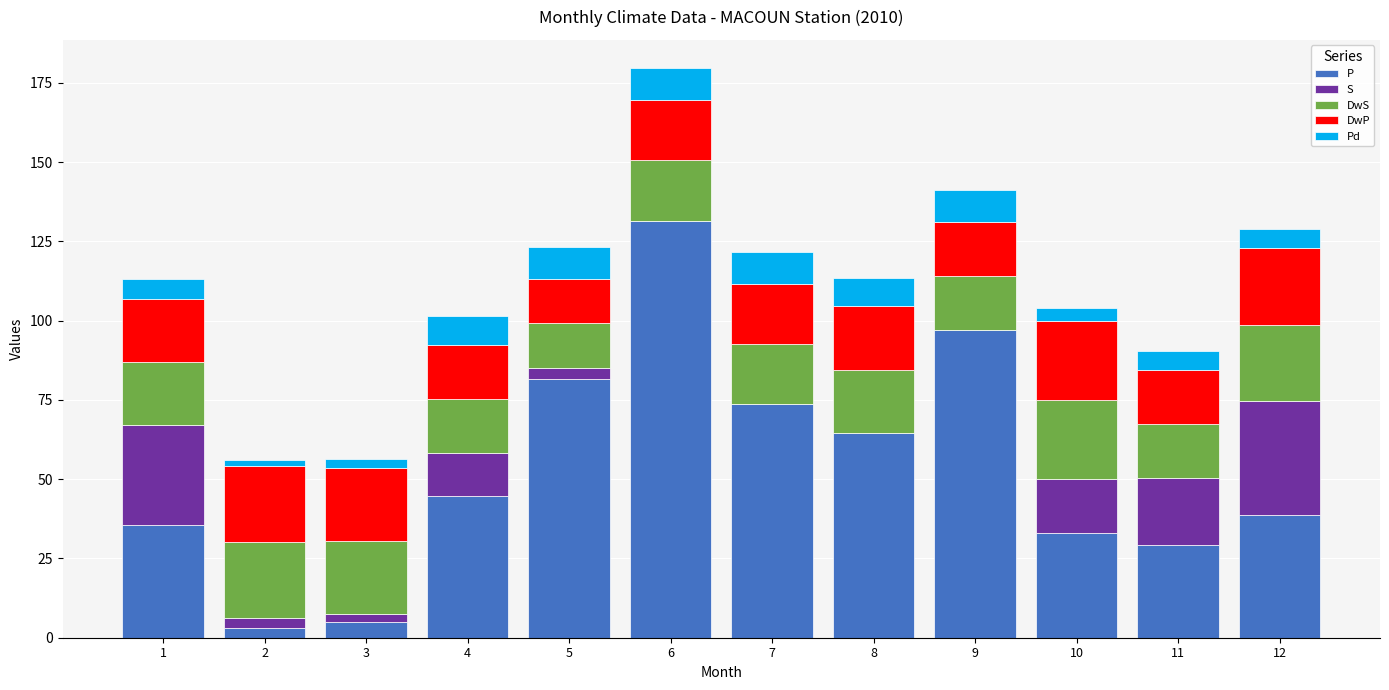

Which category has the highest value in the P series?

6